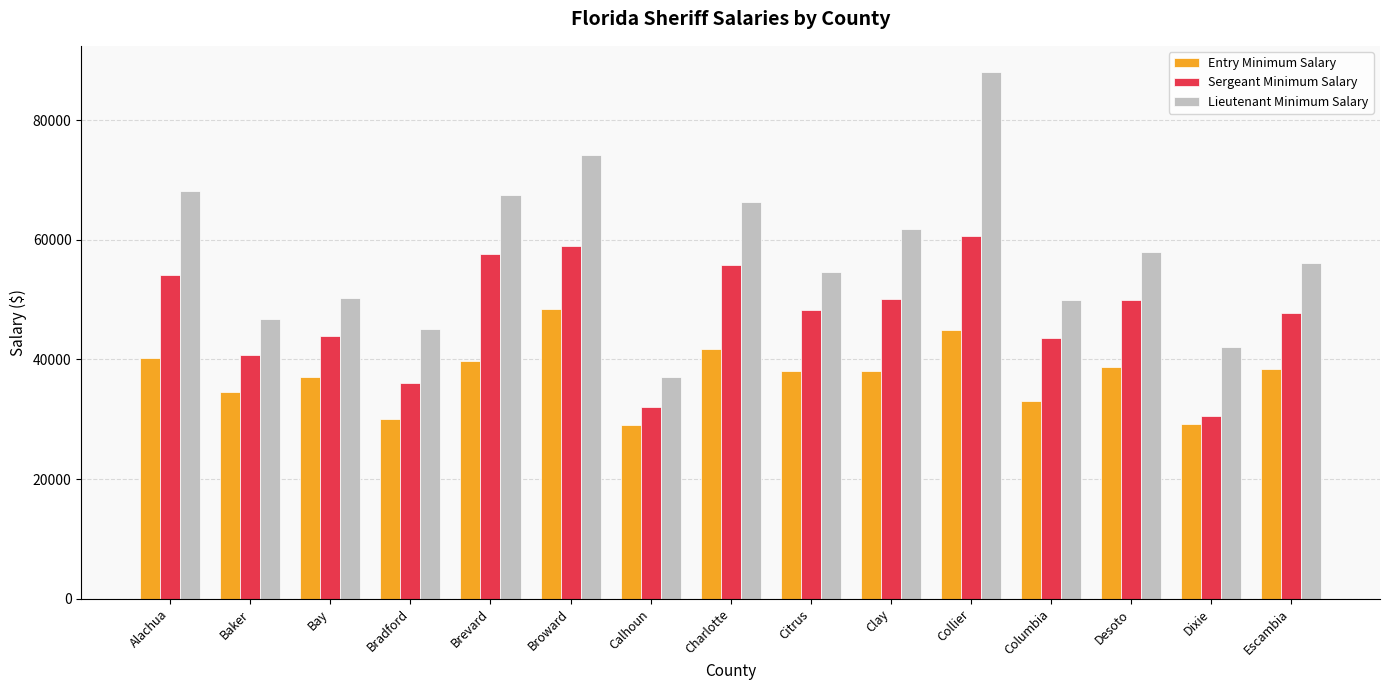

What is the total value across all series at Bay?

131187